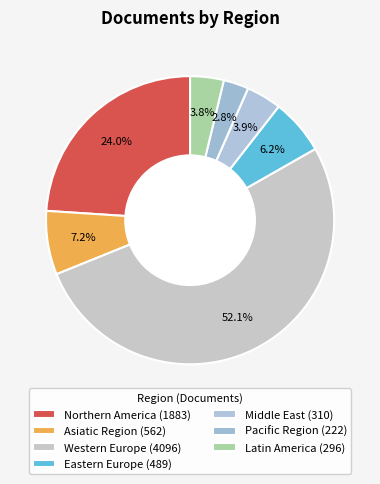

Count the number of slices in the pie.

7